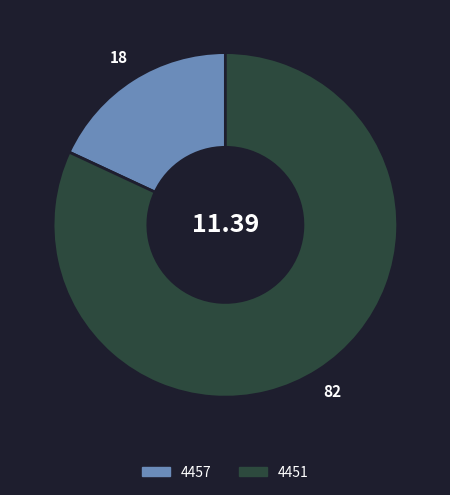

Which category has the biggest portion of the pie?

4451